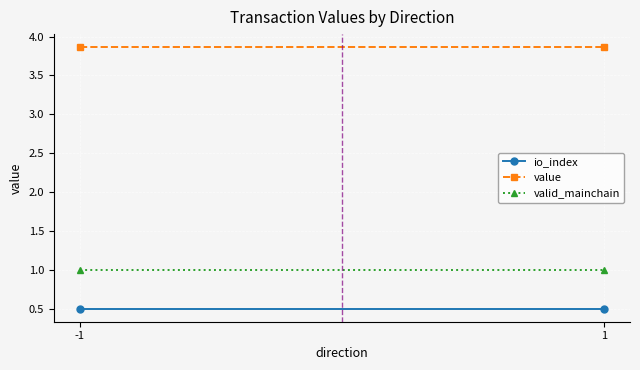

What is the value of the io_index point at the 2nd from the left?

0.5